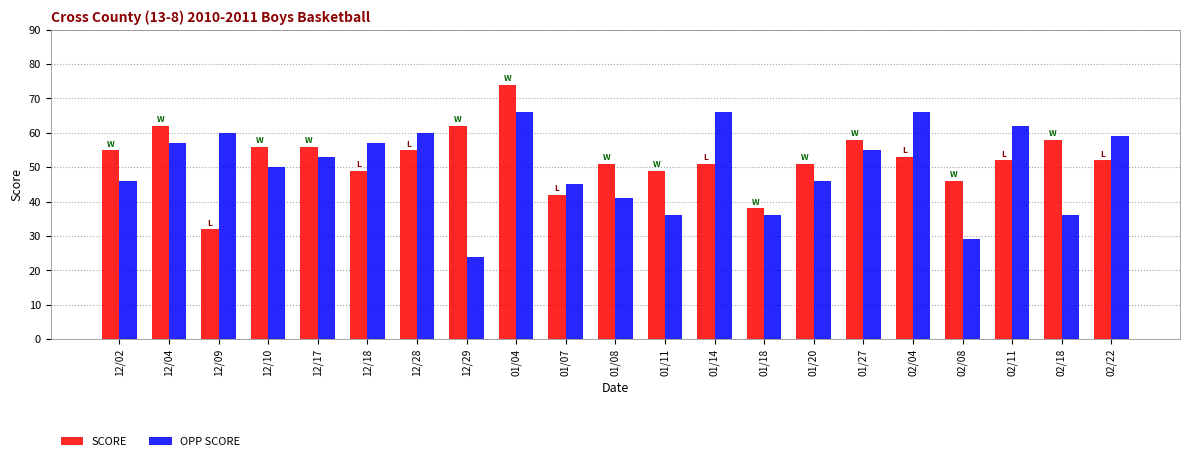

Which series changed the most between 01/04 and 02/04?

SCORE